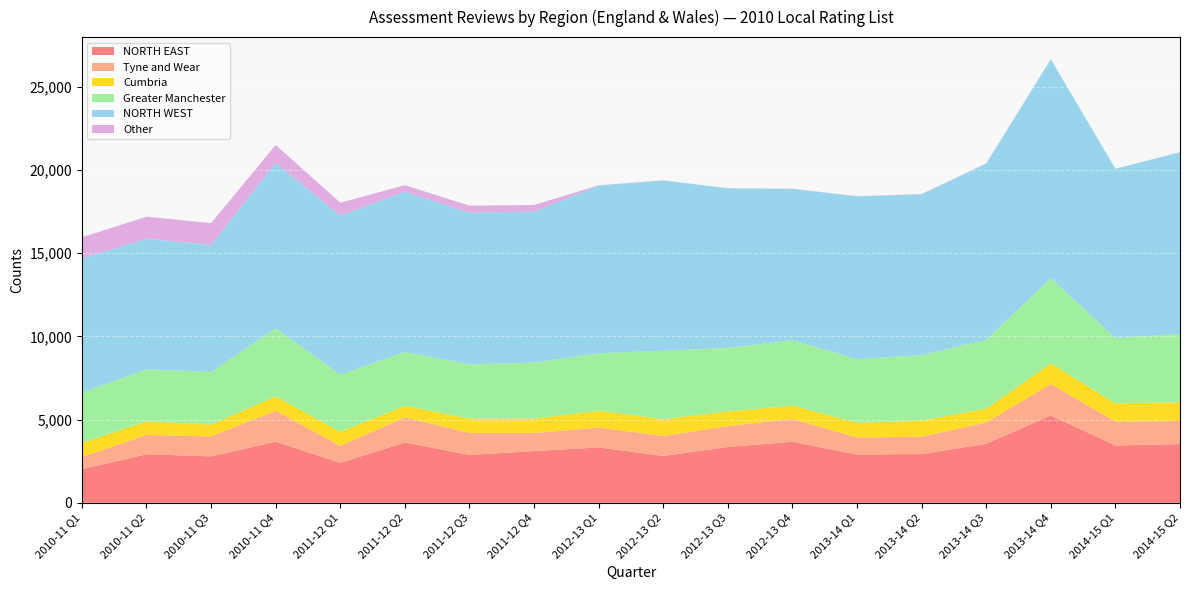

At which category is the sum across all series the highest?

2013-14 Q4